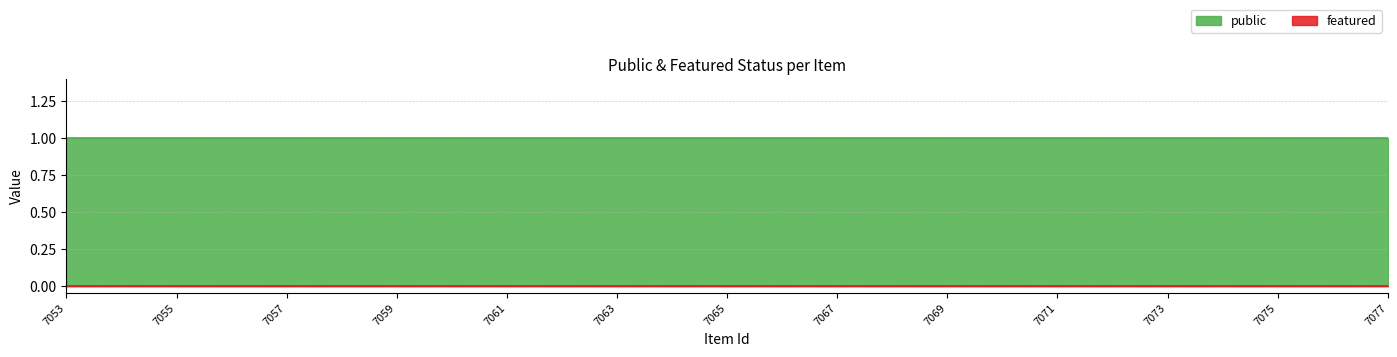

The public series shows 1 at 7073. True or false?

True